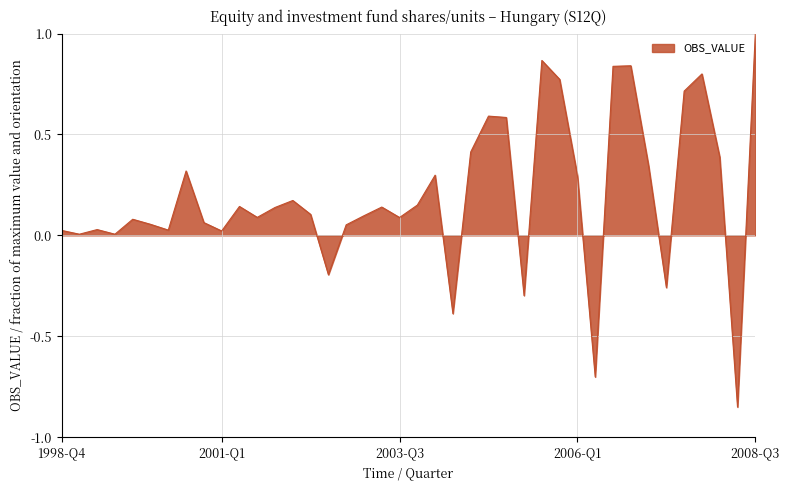

What is the maximum value shown in the chart?

1.0